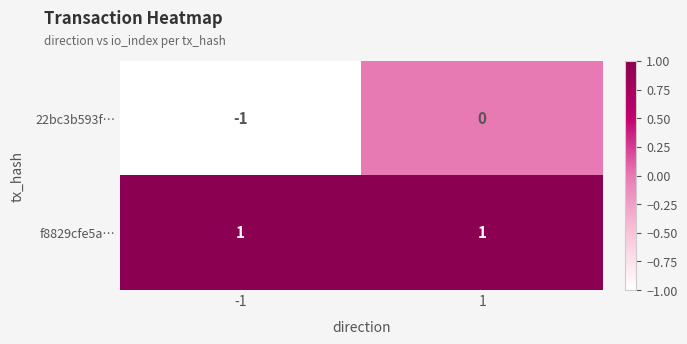

List the labels in order of 22bc3b593f… value, smallest first.

-1, 1